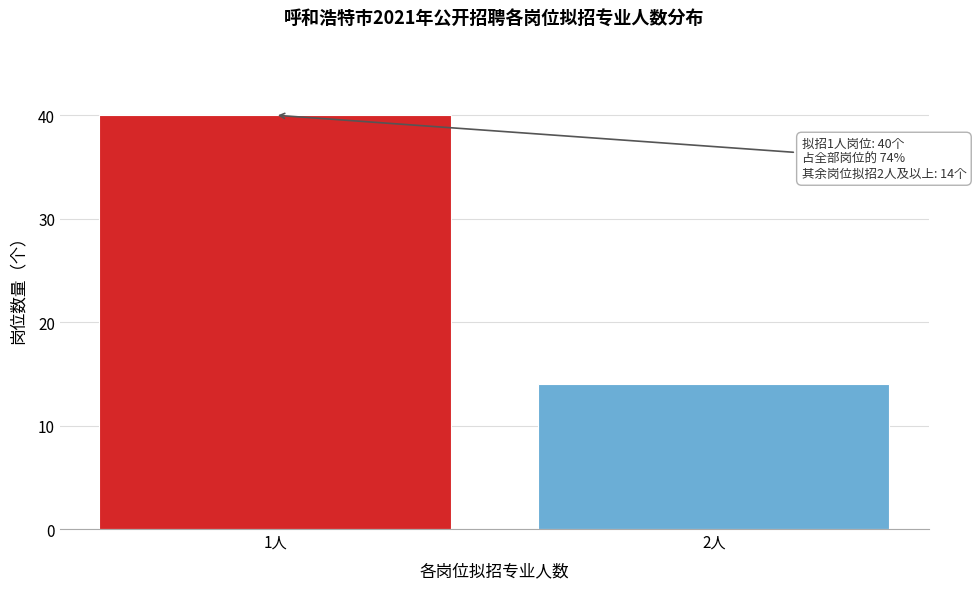

Reading left to right, transcribe all the data shown in this chart.

40	14